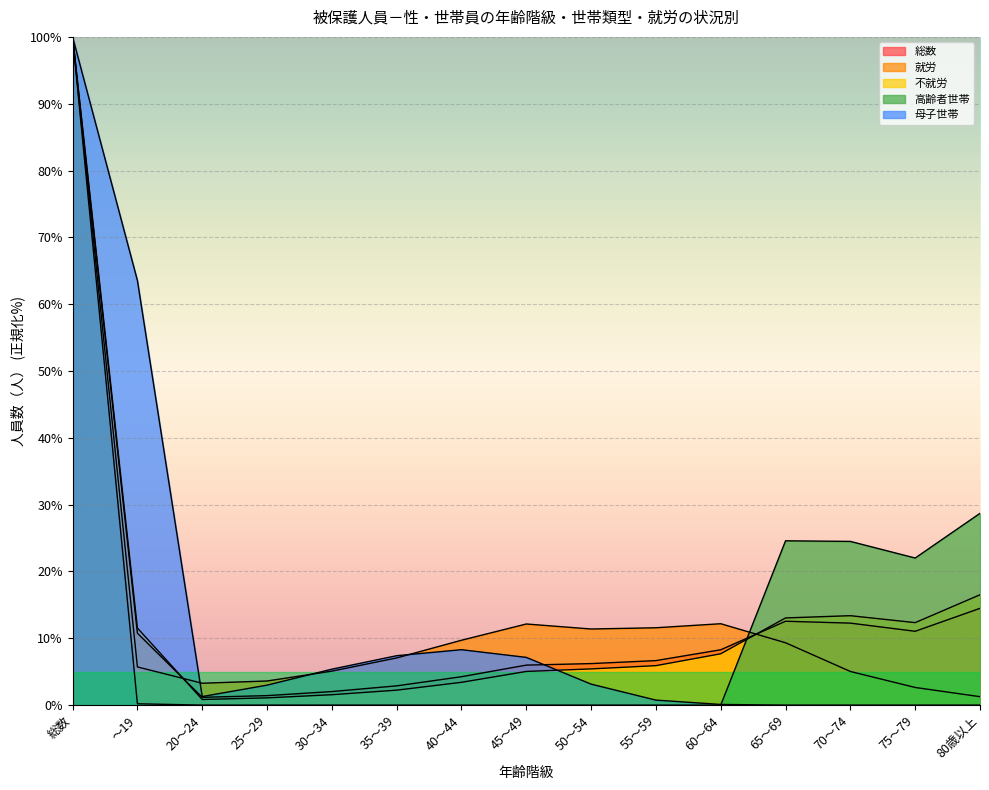

At which label does 就労 reach its minimum?

80歳以上